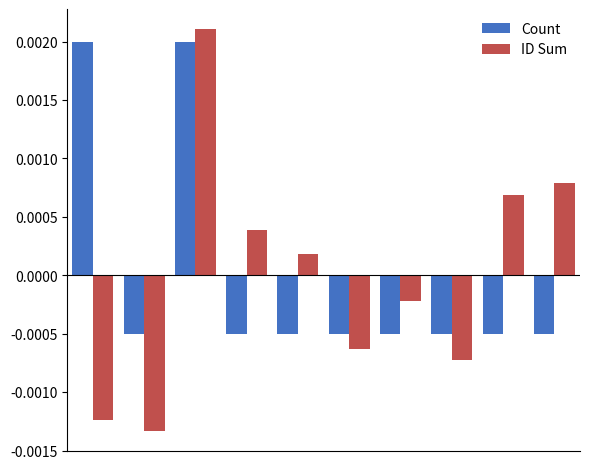

At how many categories does at least one series exceed 0?

6